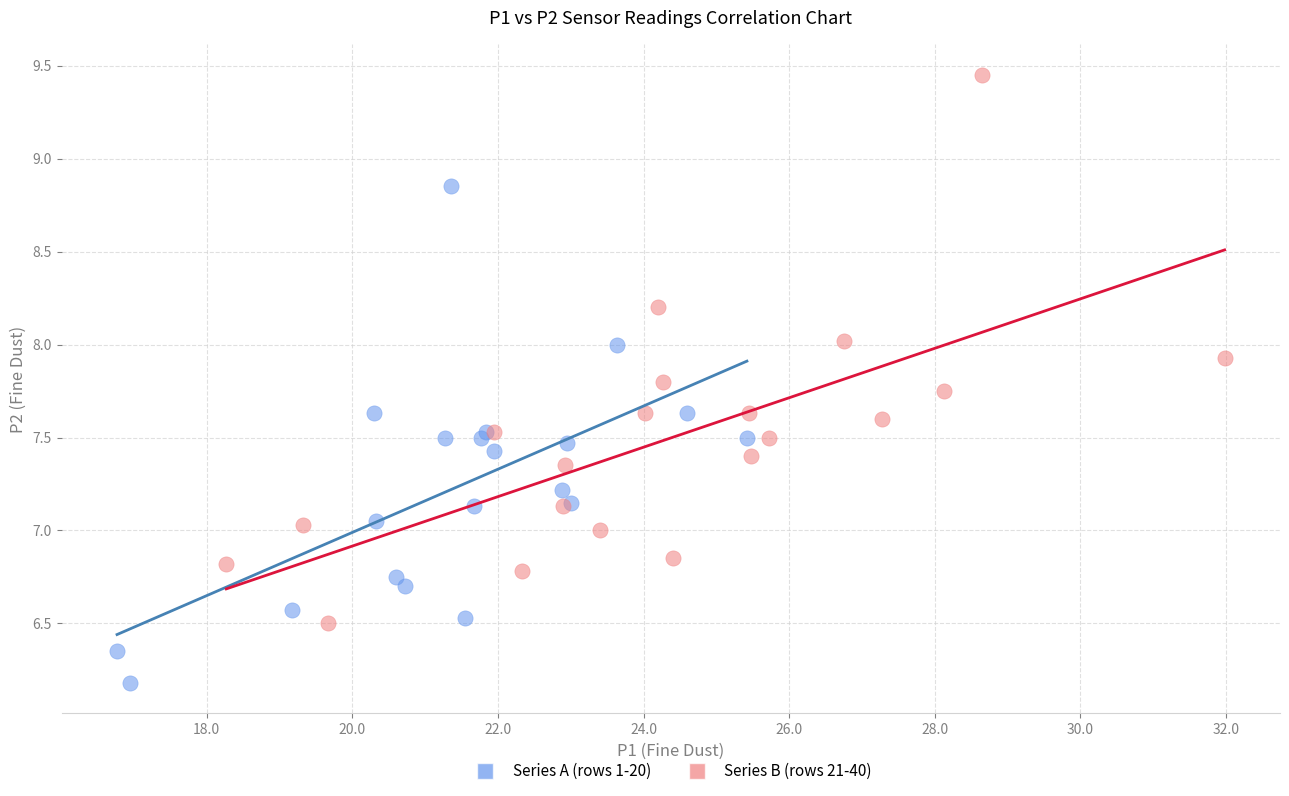

Which series contains the lowest Y value?

Series A (rows 1-20)